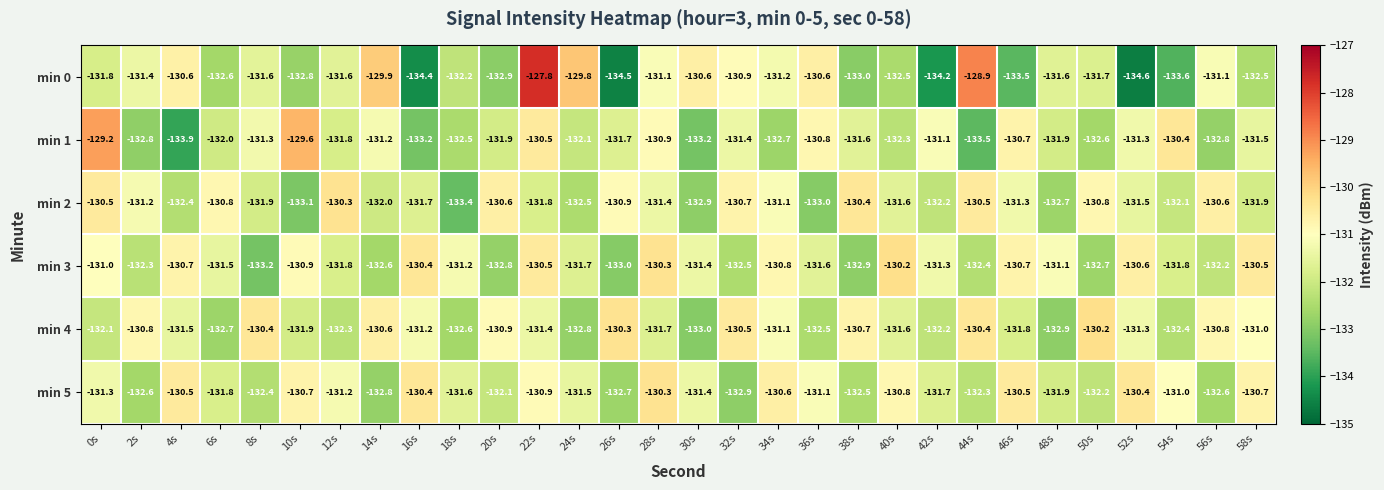

How many data points does each series have?

30